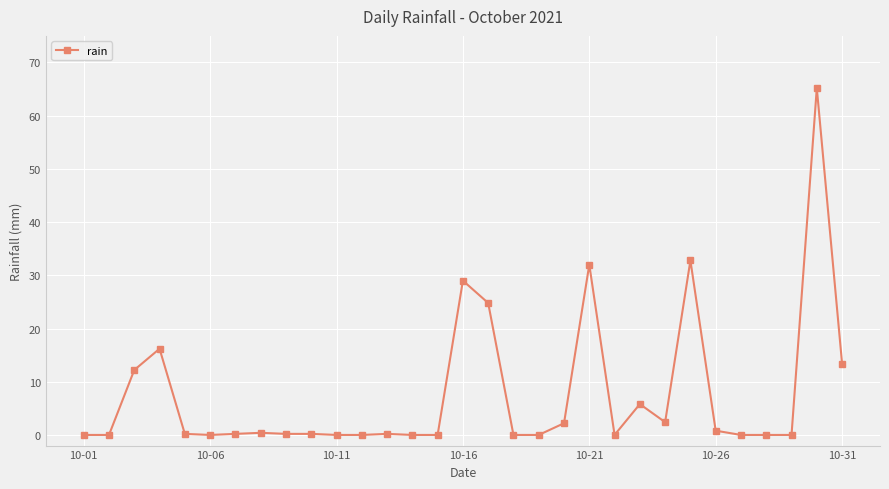

What is the sum of all values?

238.2